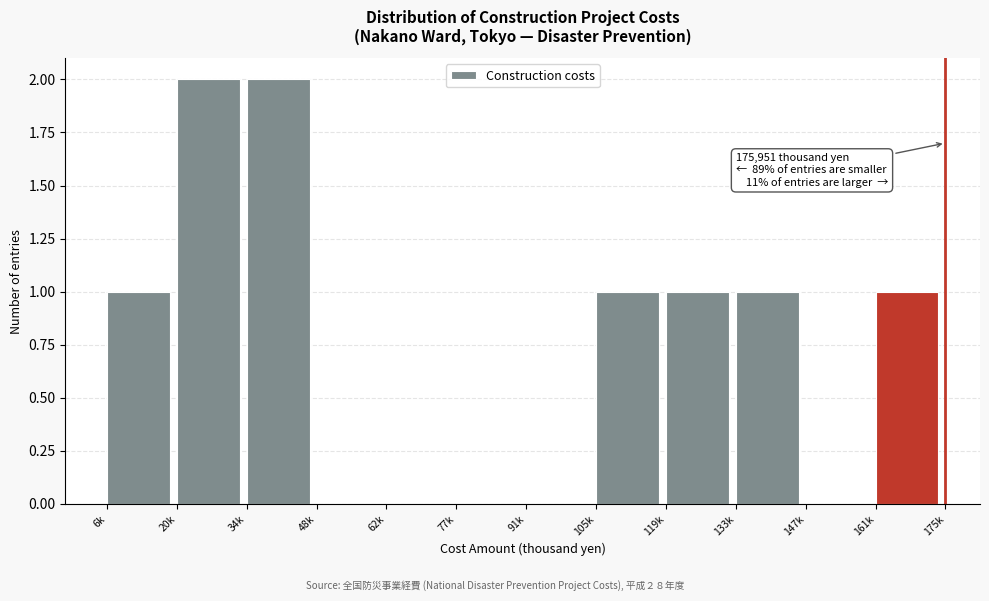

Reading left to right, what are all the values shown in this chart?

6k=1	20k=2	34k=2	48k=0	62k=0	77k=0	91k=0	105k=1	119k=1	133k=1	147k=0	161k=1